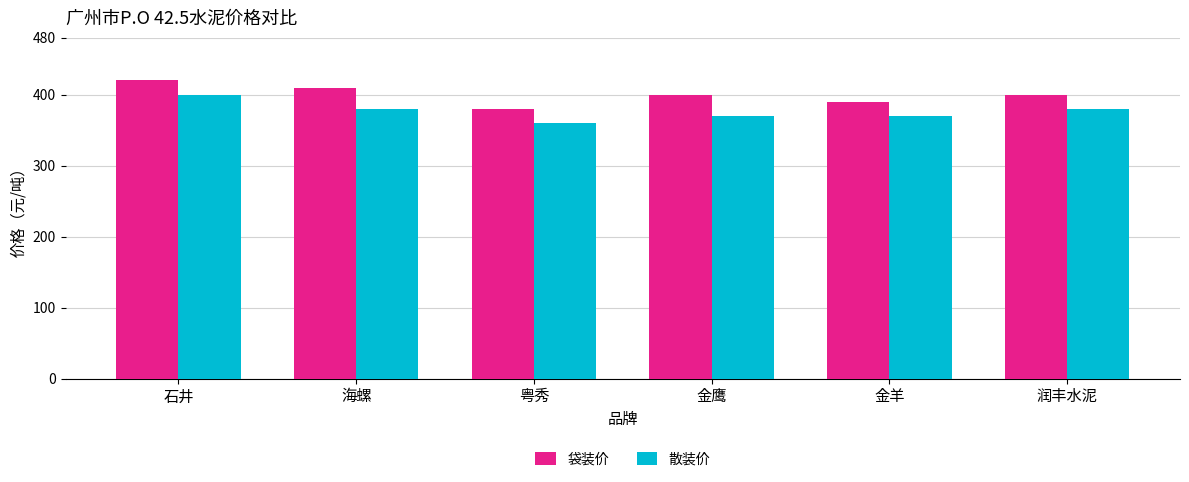

What position from the right is 海螺?

5